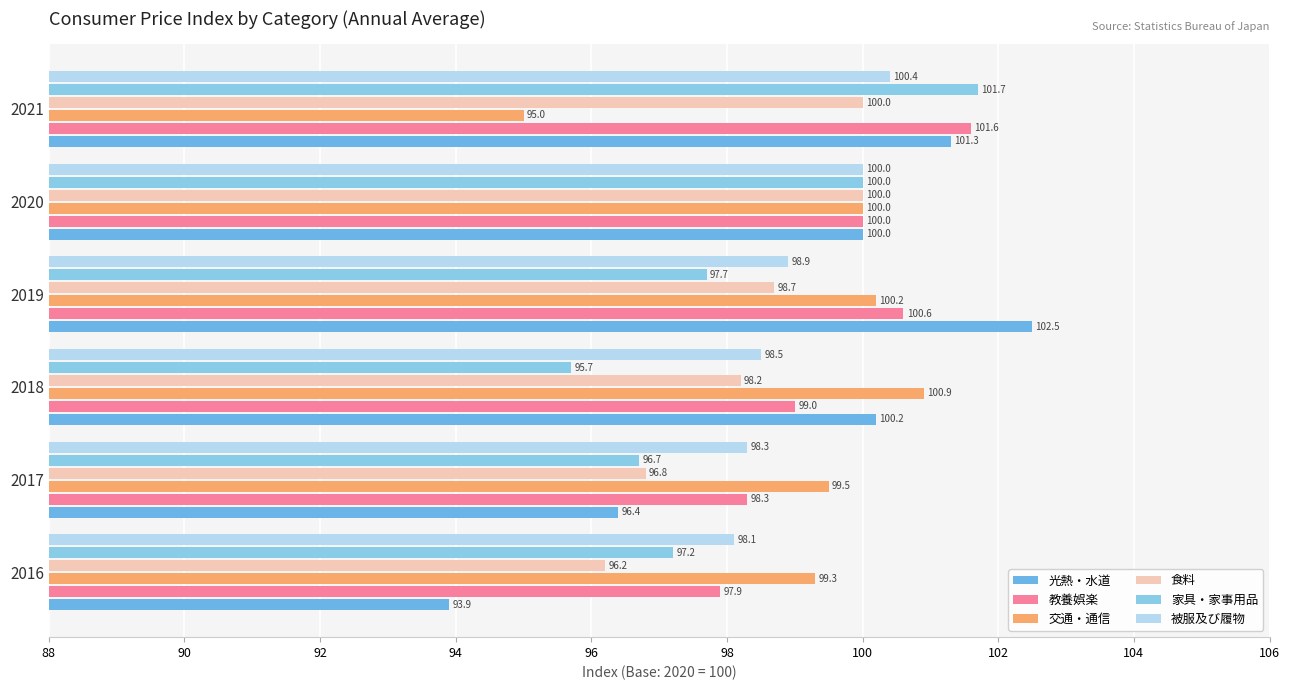

At how many categories does at least one series exceed 99?

6